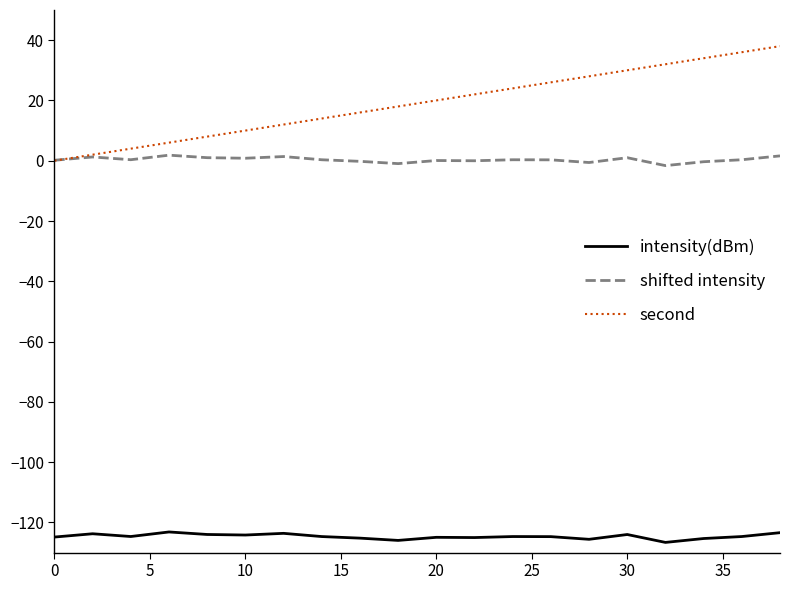

Which series has the widest spread of values?

second